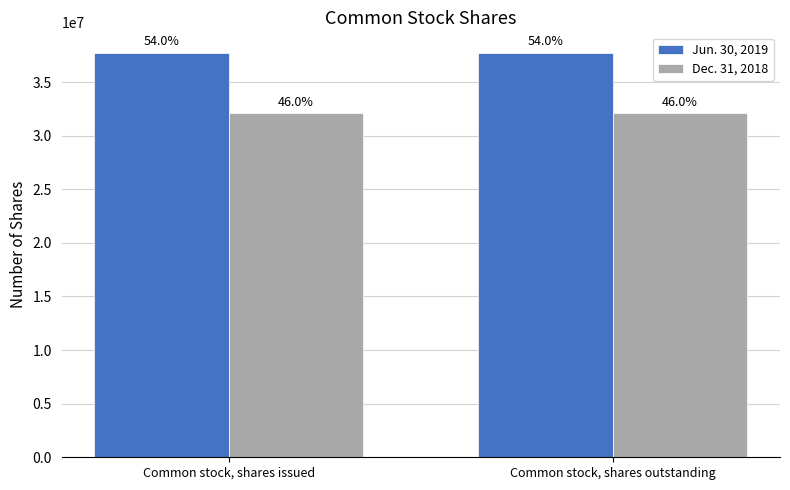

What is the approximate value of Dec. 31, 2018 at Common stock, shares outstanding?

32119227